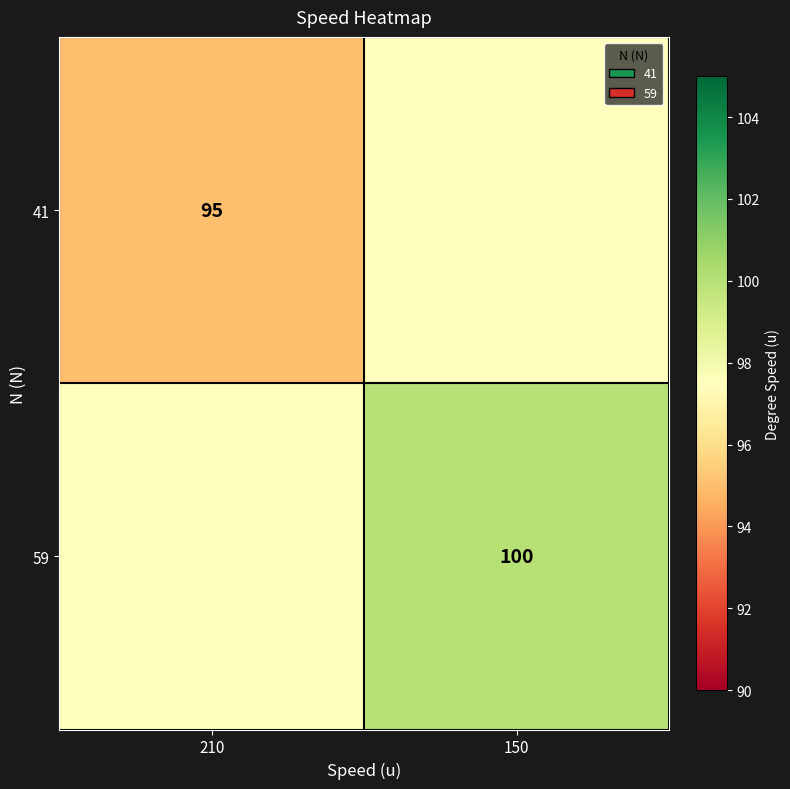

Is it true that 59 equals 179.6 at 150?

False